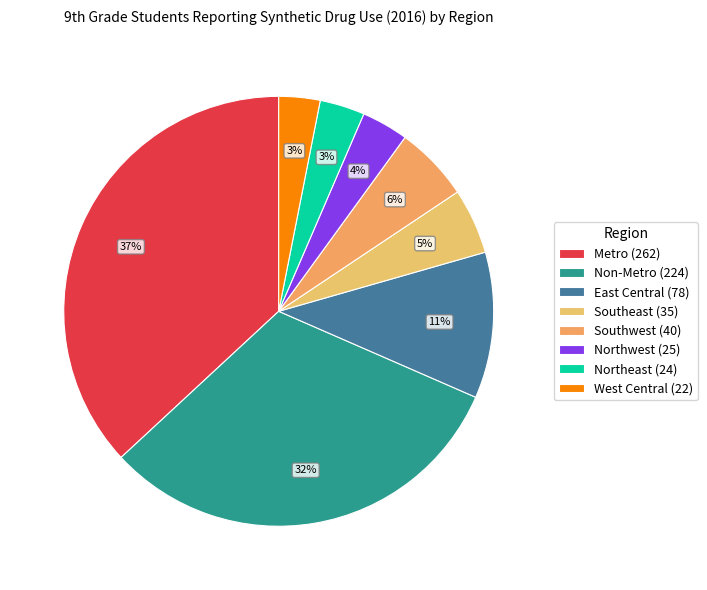

Is there any slice that represents more than half of the pie?

No